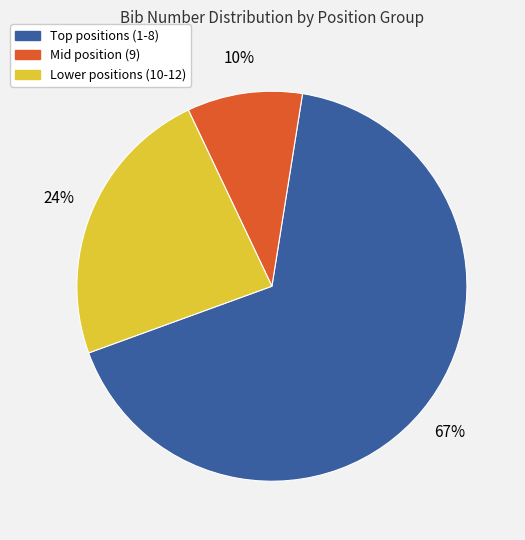

Does any single category account for the majority?

Yes